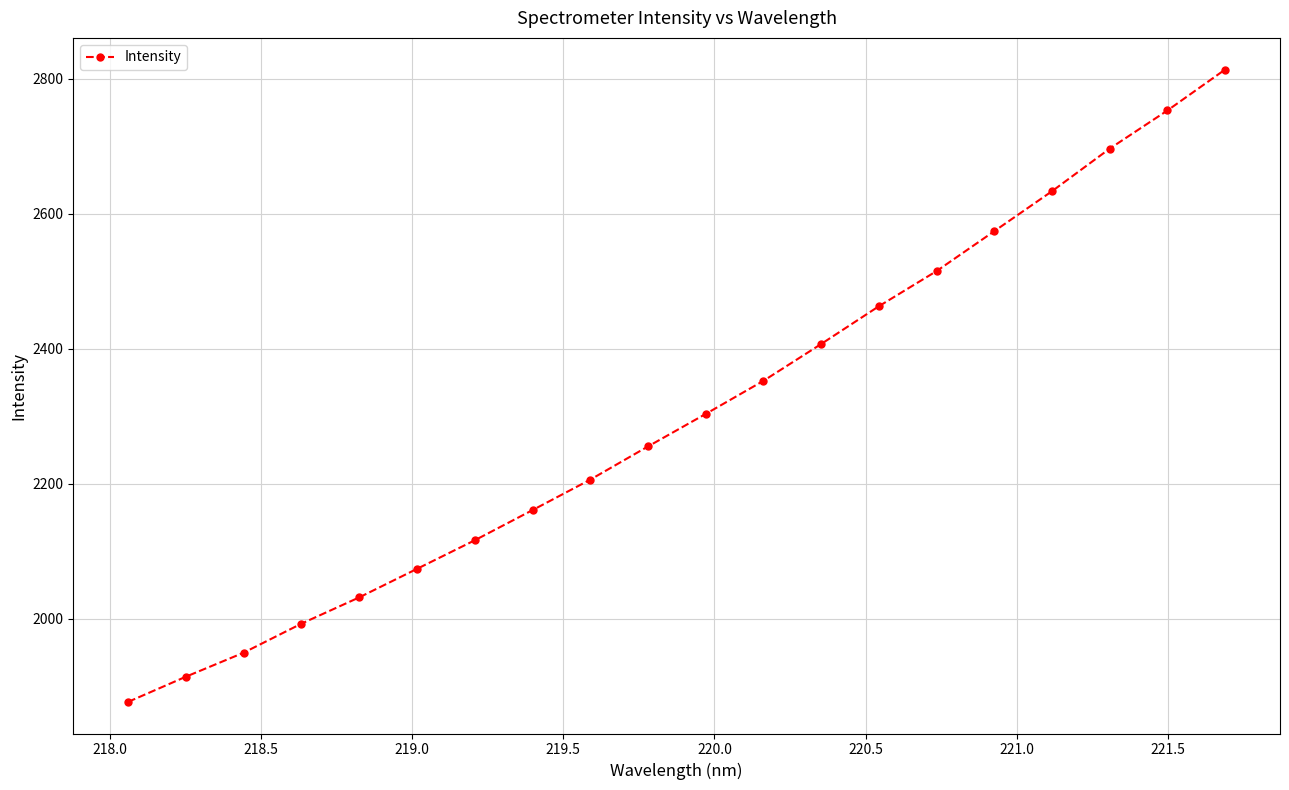

How many series are shown in this chart?

1